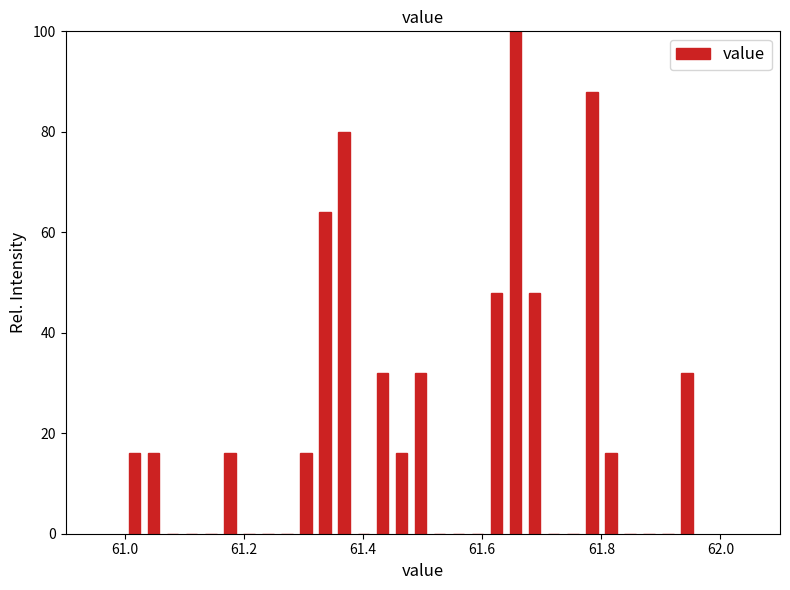

Around what value on the x-axis is the tallest bar? Give the approximate position of its centre, as read against the axis.

61.66